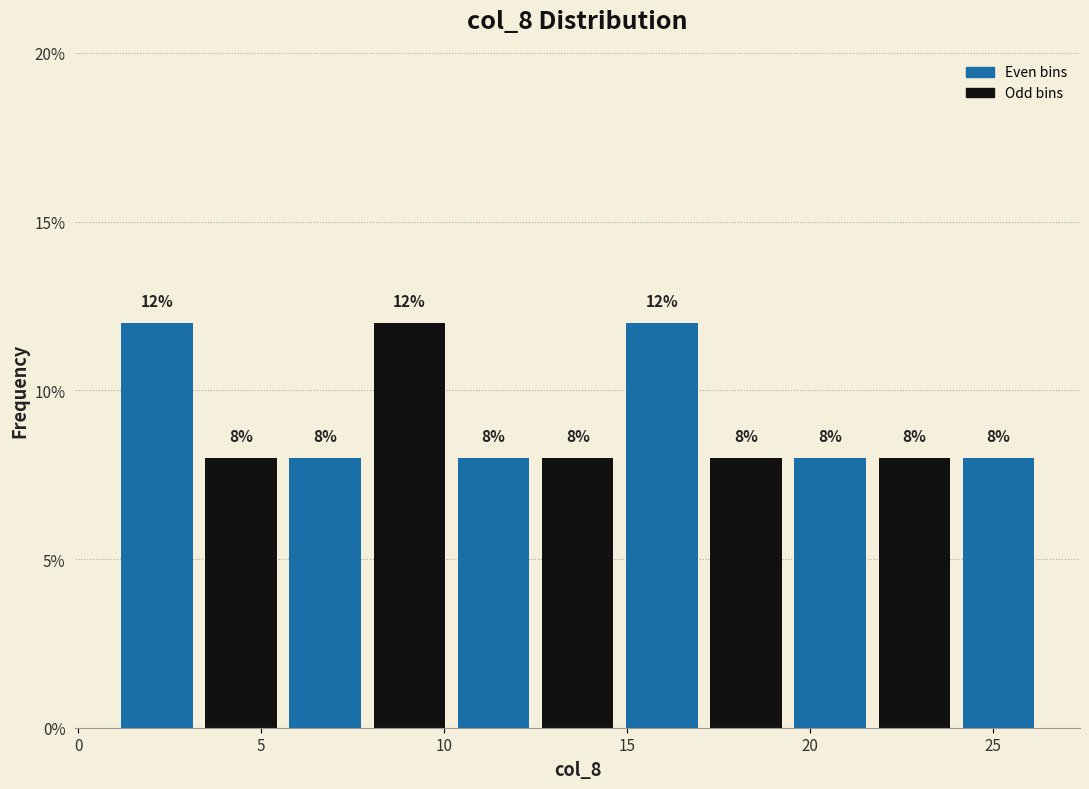

Reading left to right, list every bar in this chart as the range it spans on the x-axis followed by its height. The bar edges are not printed on the chart, so give them approximately, as read against the axis.

1.0 to 3.3: 12
3.3 to 5.6: 8
5.6 to 7.9: 8
7.9 to 10.2: 12
10.2 to 12.5: 8
12.5 to 14.8: 8
14.8 to 17.1: 12
17.1 to 19.4: 8
19.4 to 21.7: 8
21.7 to 24.0: 8
24.0 to 26.3: 8